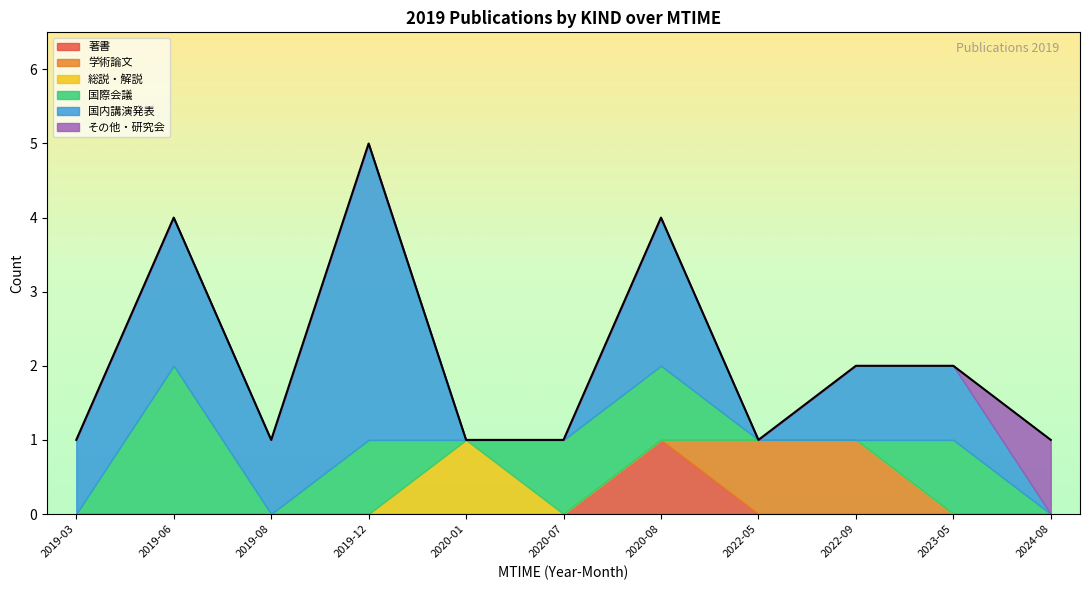

Is it true that 総説・解説 equals 0 at 2019-06?

True